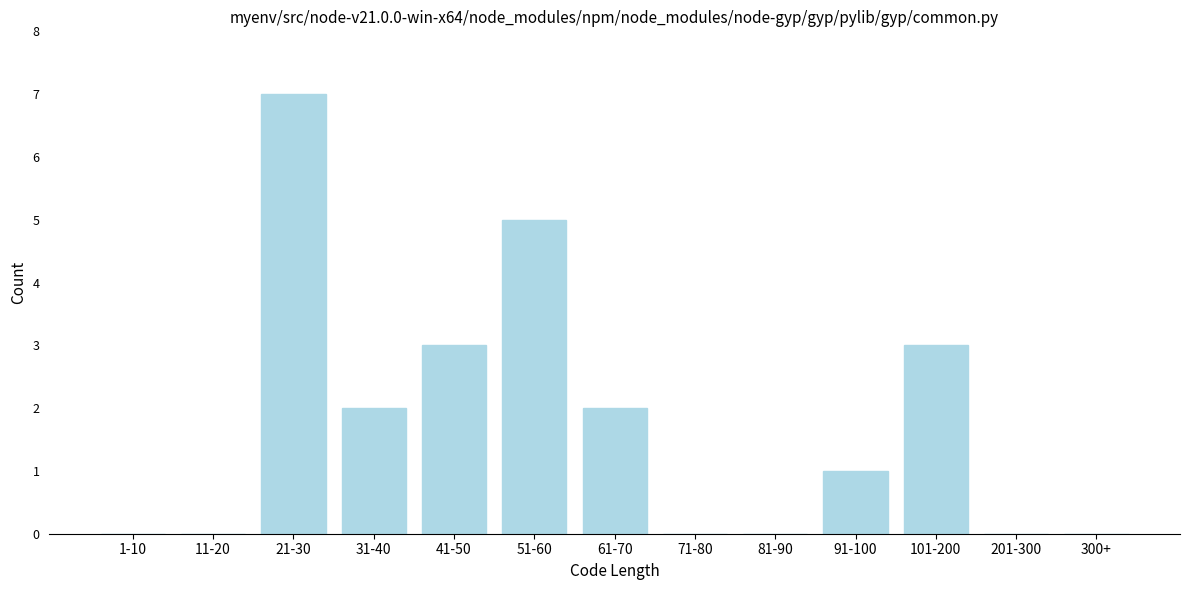

Reading right to left, extract all data points from this chart.

300+=0	201-300=0	101-200=3	91-100=1	81-90=0	71-80=0	61-70=2	51-60=5	41-50=3	31-40=2	21-30=7	11-20=0	1-10=0